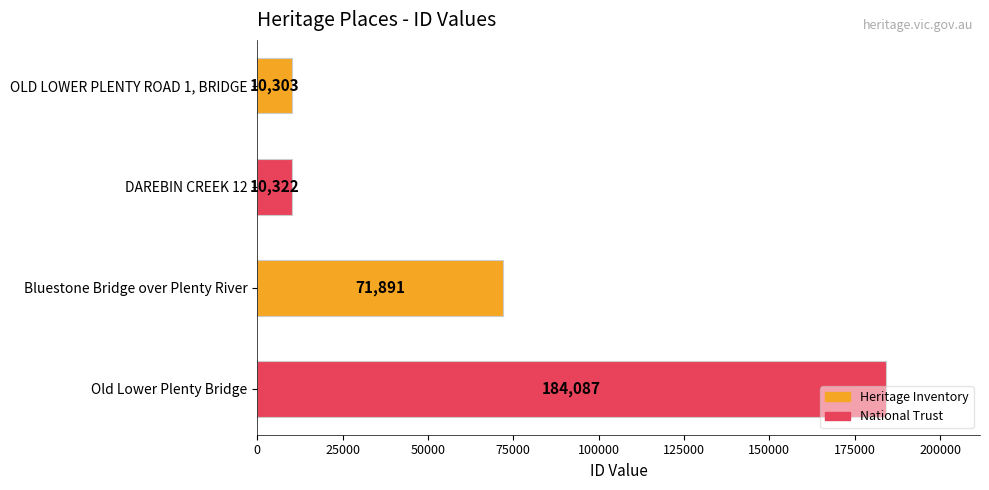

What is the label of the 3rd bar from the bottom?

DAREBIN CREEK 12